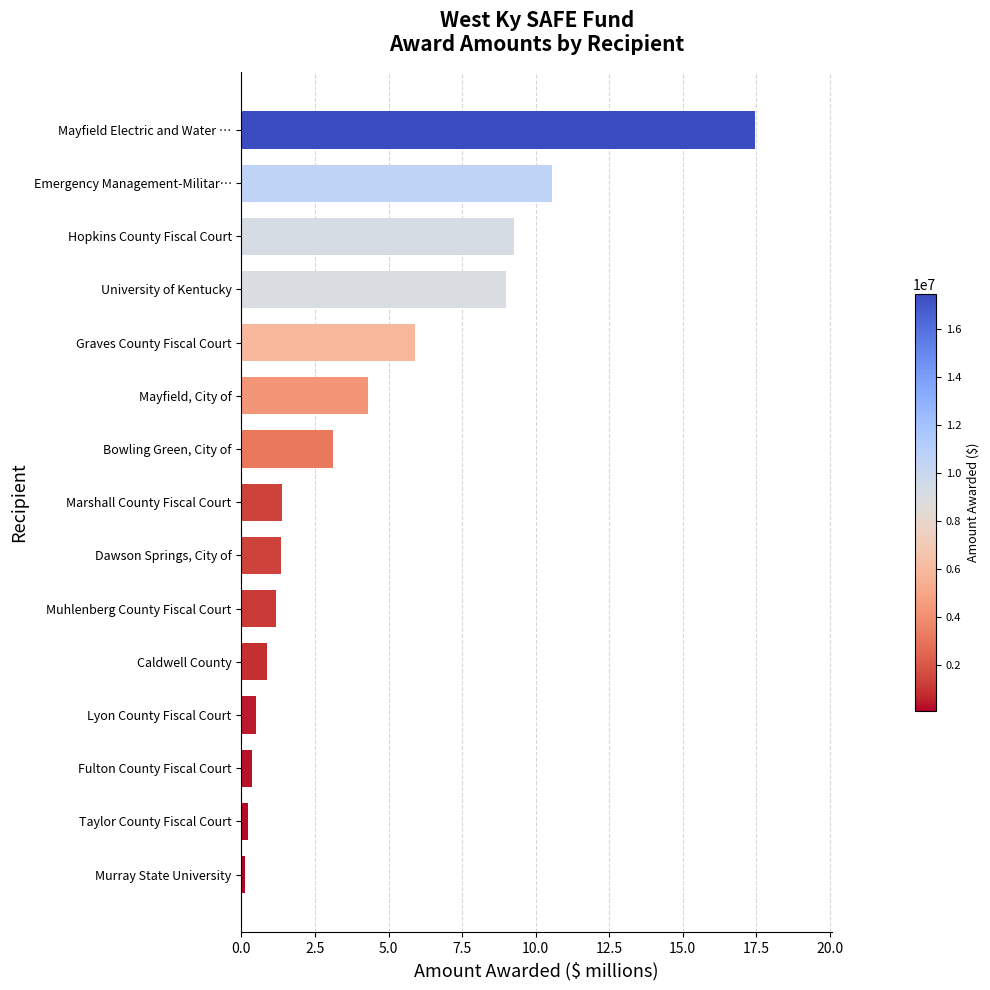

What is the change in value from Dawson Springs, City of to Mayfield Electric and Water …?

+16.1